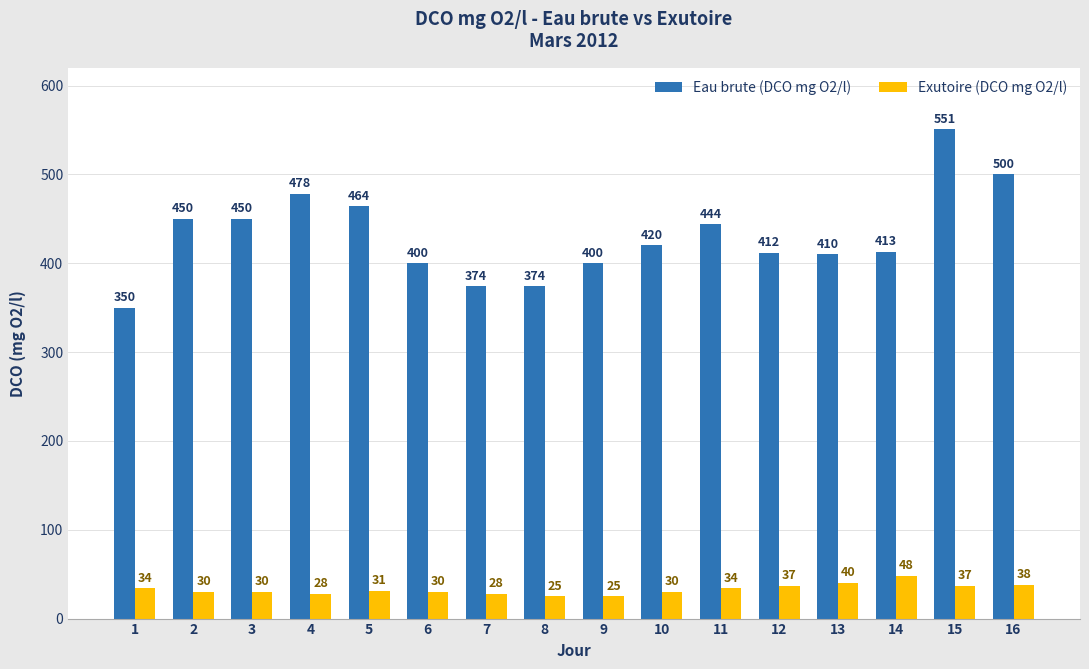

What are all the series names shown in the legend?

Eau brute (DCO mg O2/l), Exutoire (DCO mg O2/l)